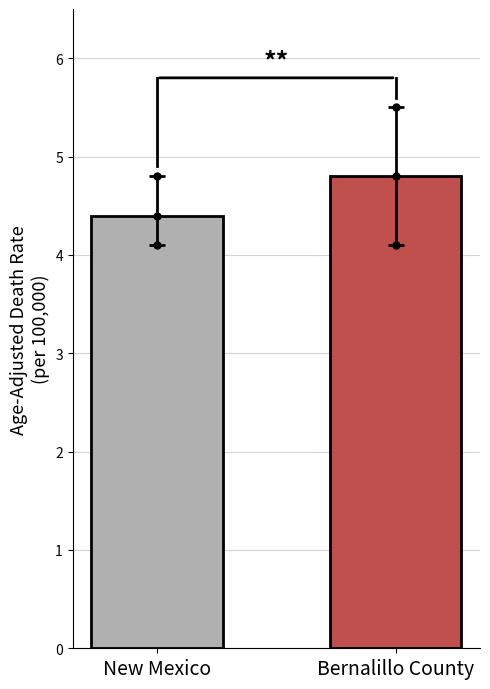

What is the sum of all values?

9.2